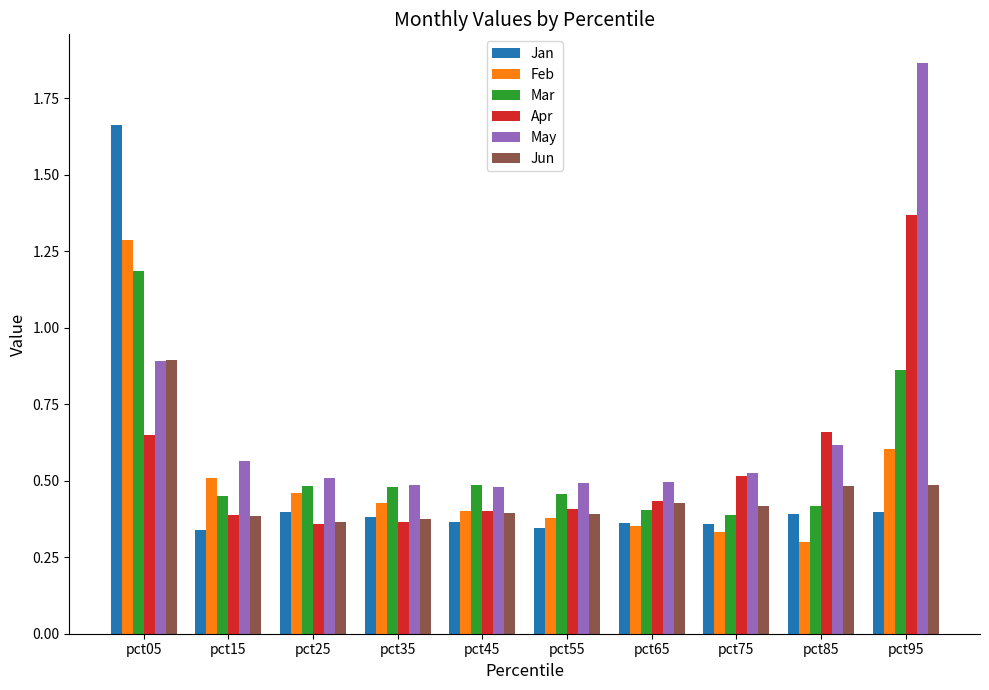

Are the bars grouped side by side (vs. stacked)?

Yes